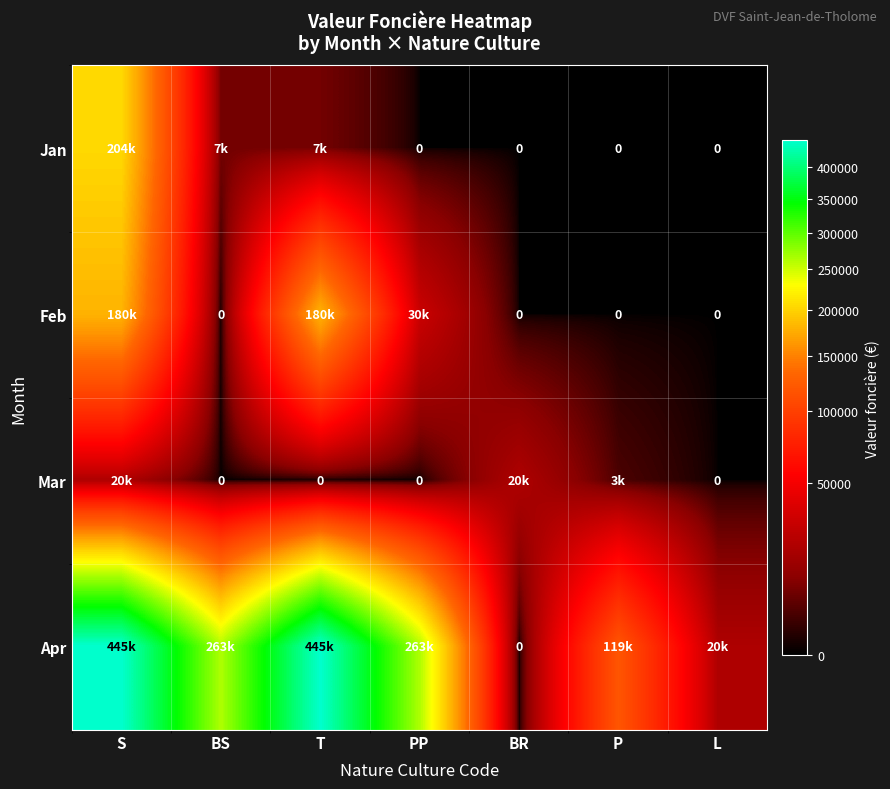

What is the sum of all Mar values?

43000